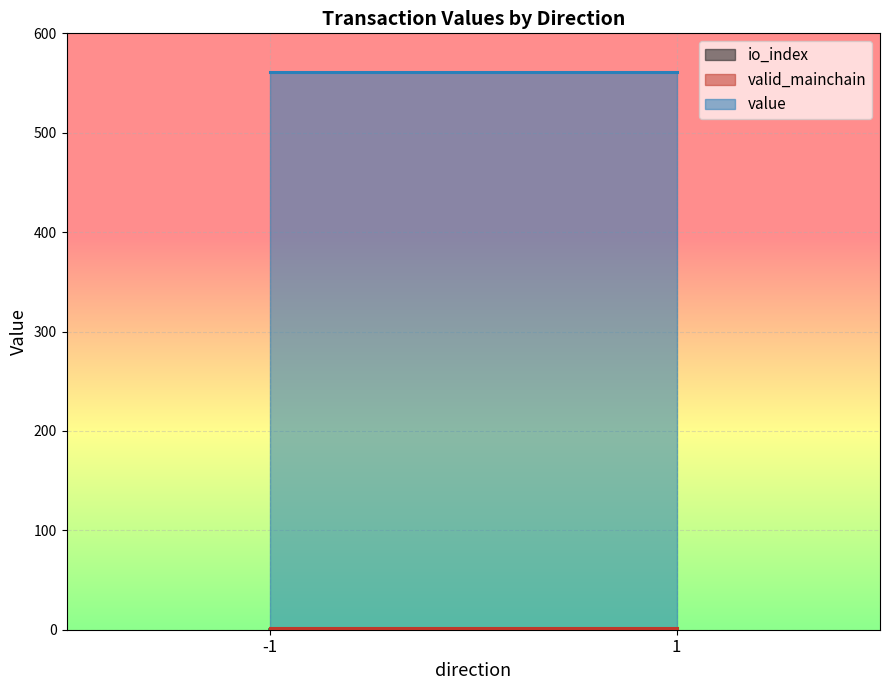

What is the spread (max minus min) of values at -1?

561.2